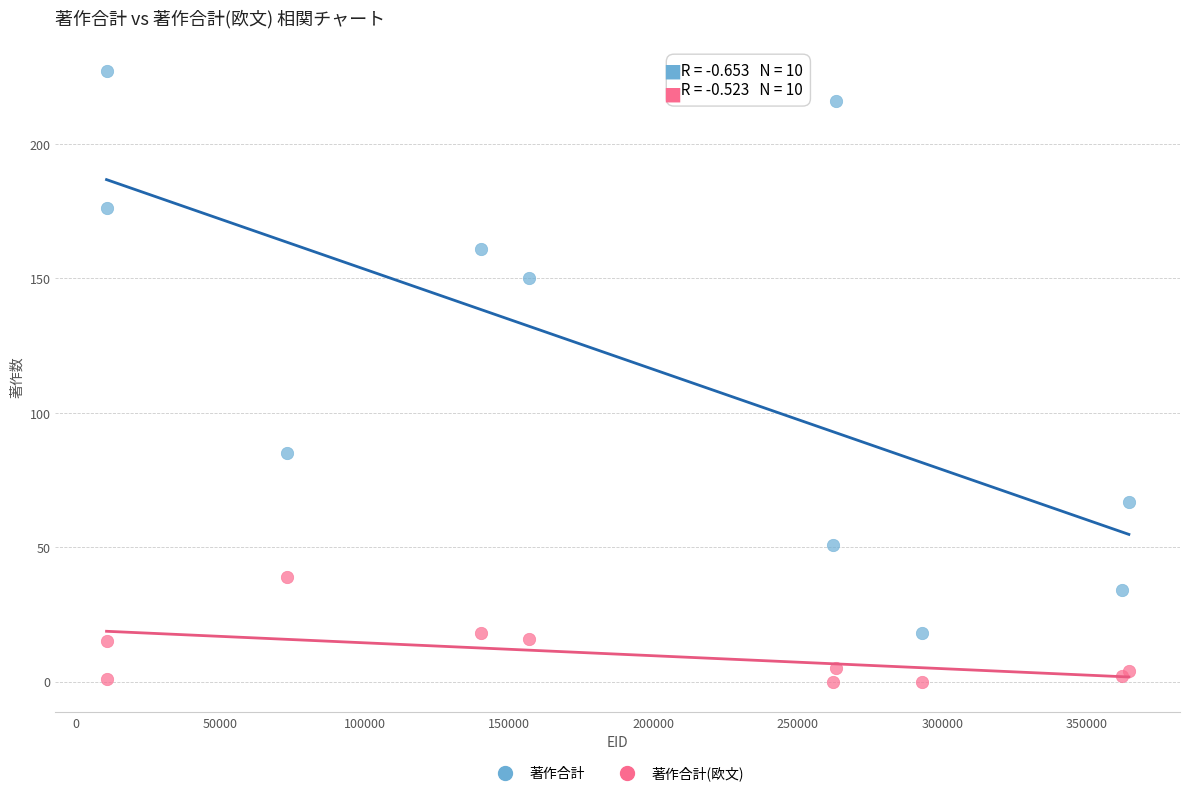

What are all the series names shown in the legend?

著作合計, 著作合計(欧文)